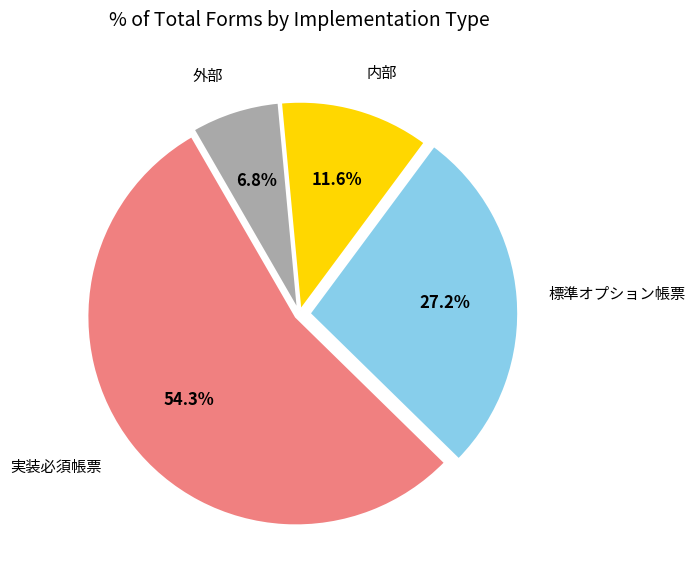

What percentage is the 内部 slice, to the nearest percent?

12%